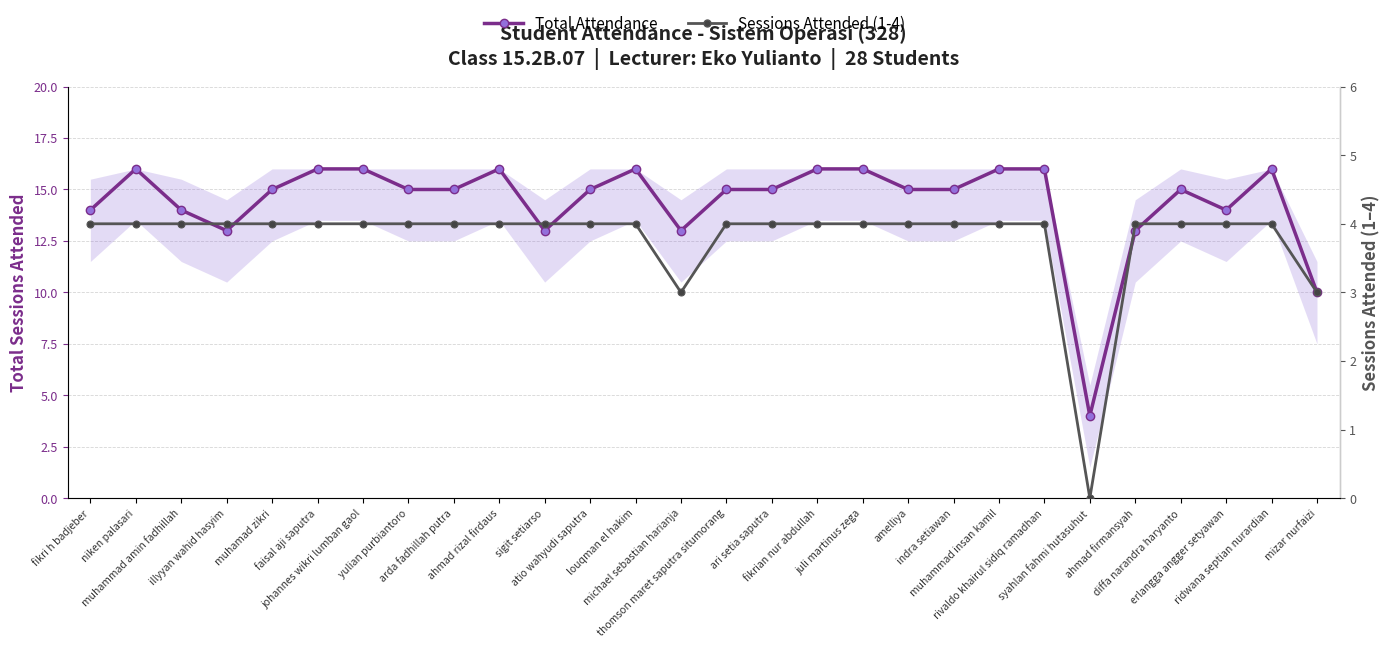

The Sessions Attended (1-4) series shows 4 at arda fadhillah putra. True or false?

True